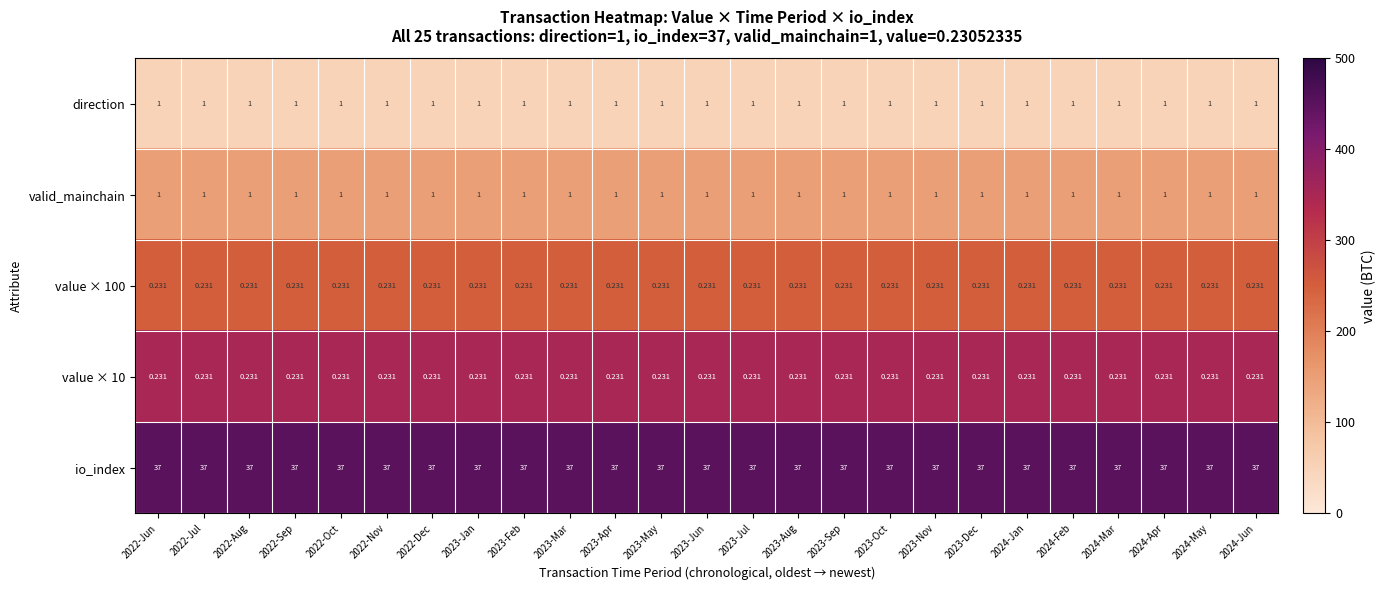

Is the value of value × 10 at 2023-Dec greater than the value of valid_mainchain at 2023-Oct?

No